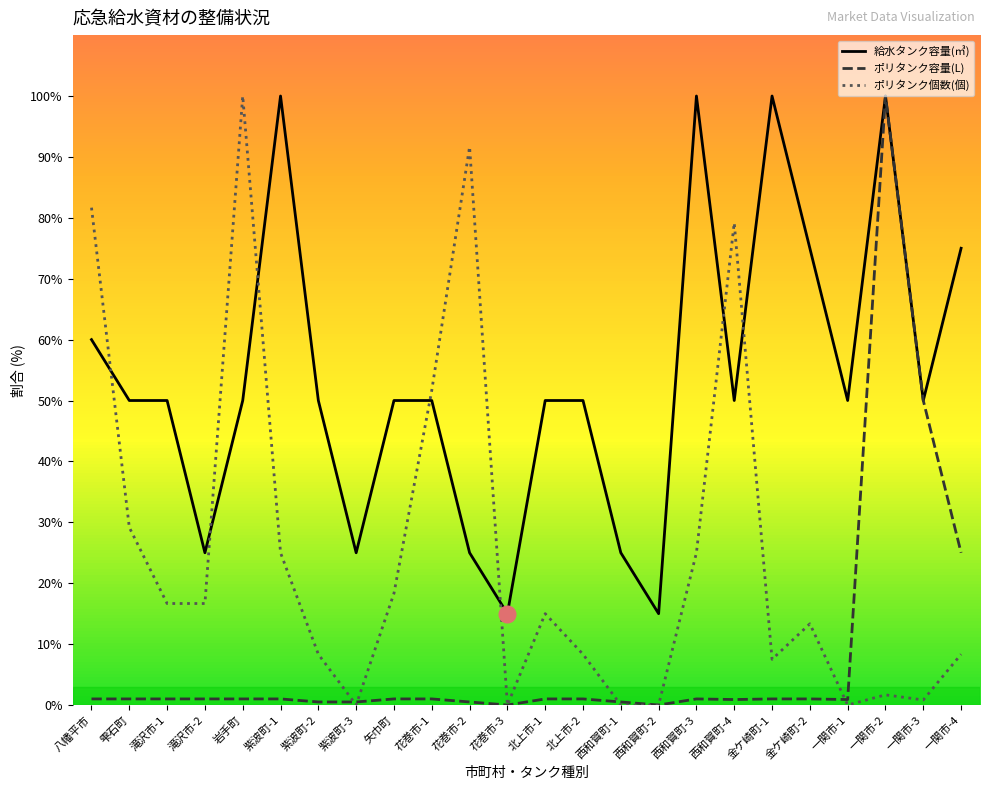

Rank the series at 紫波町-2 from highest to lowest value.

給水タンク容量(㎥), ポリタンク個数(個), ポリタンク容量(L)